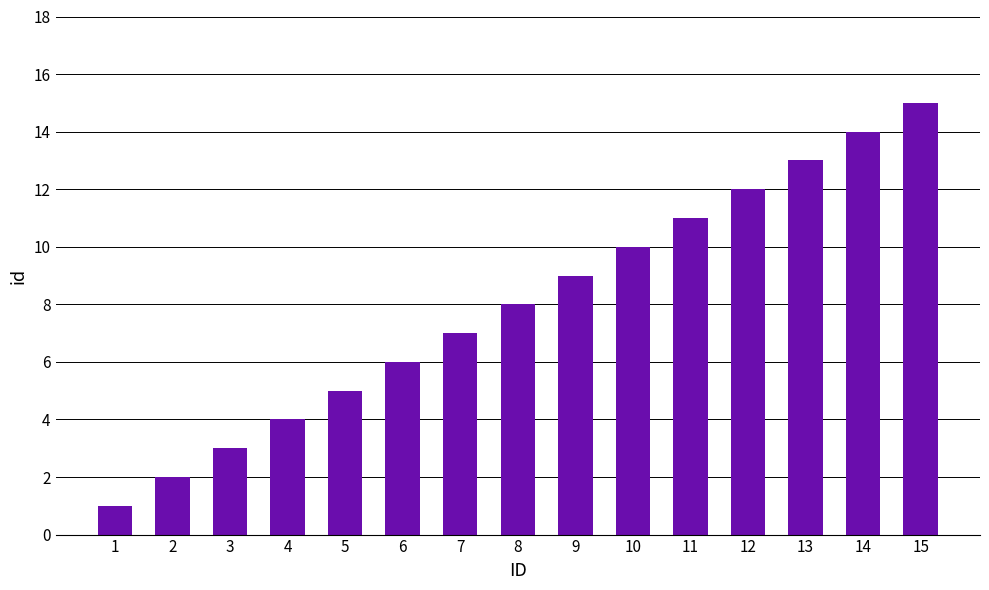

Between 9 and 3, which is larger?

9